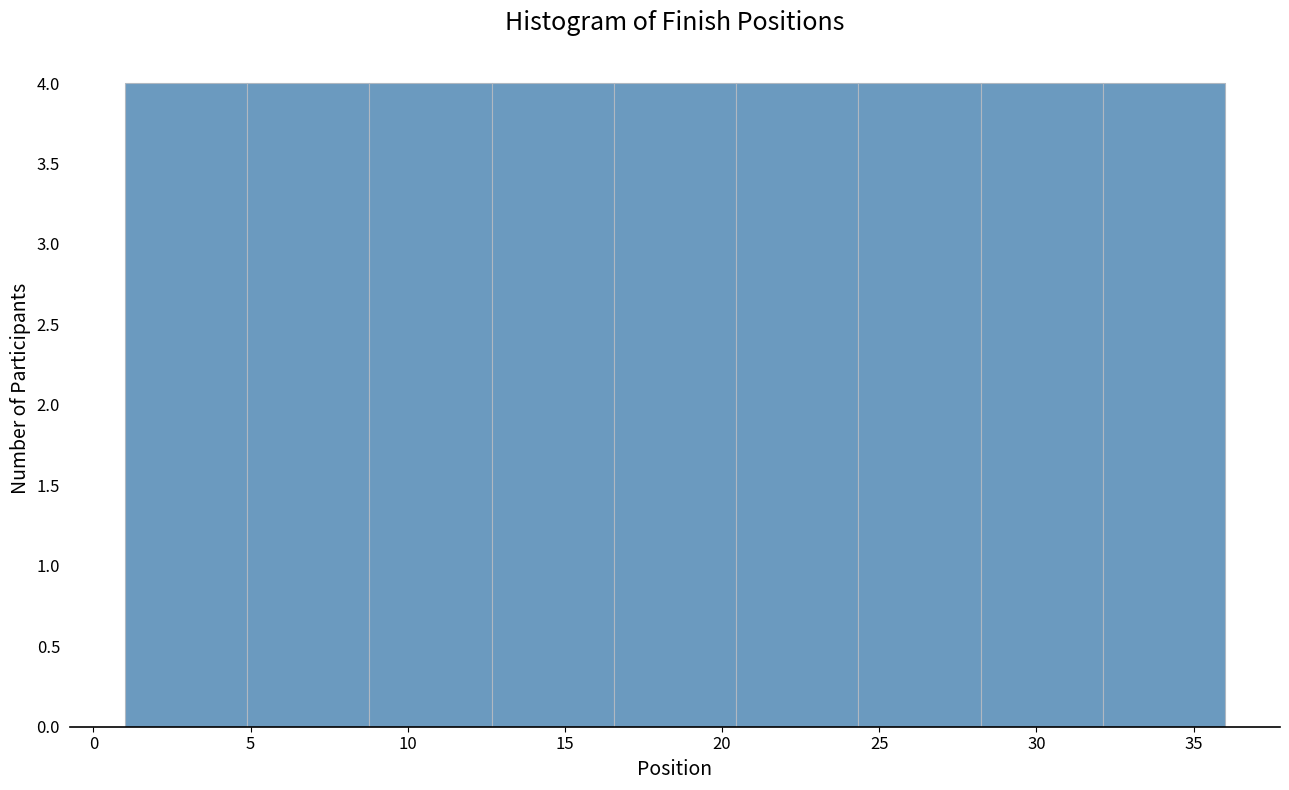

Reading left to right, transcribe this chart: for each bar, give the range it covers on the x-axis and its height. Neither the bar edges nor the heights are printed on the chart, so give them approximately, as read against the axes.

1.0 to 5.0: 4
5.0 to 9.0: 4
9.0 to 12.5: 4
12.5 to 16.5: 4
16.5 to 20.5: 4
20.5 to 24.5: 4
24.5 to 28.0: 4
28.0 to 32.0: 4
32.0 to 36.0: 4